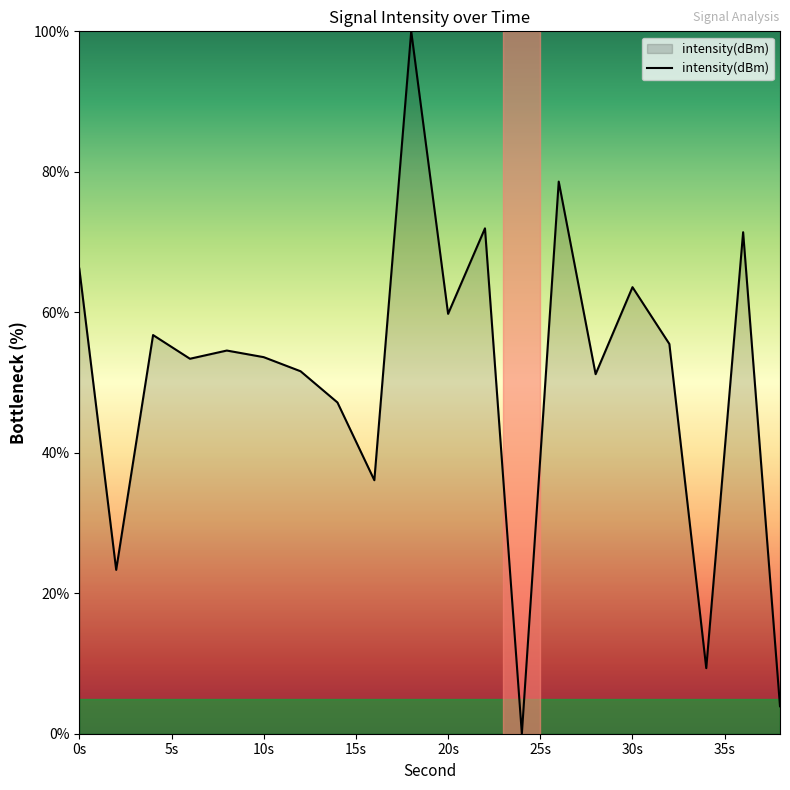

What is the difference between the maximum and minimum values?

100.0